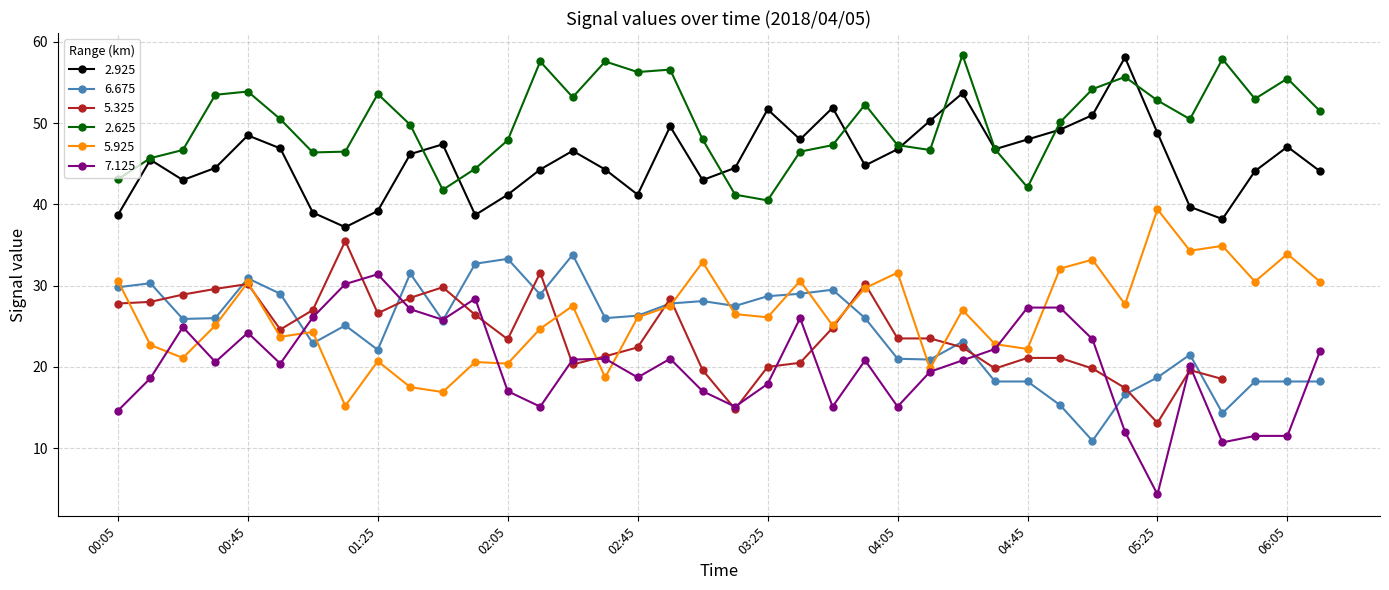

What is the highest value of the 2.925 series?

58.1